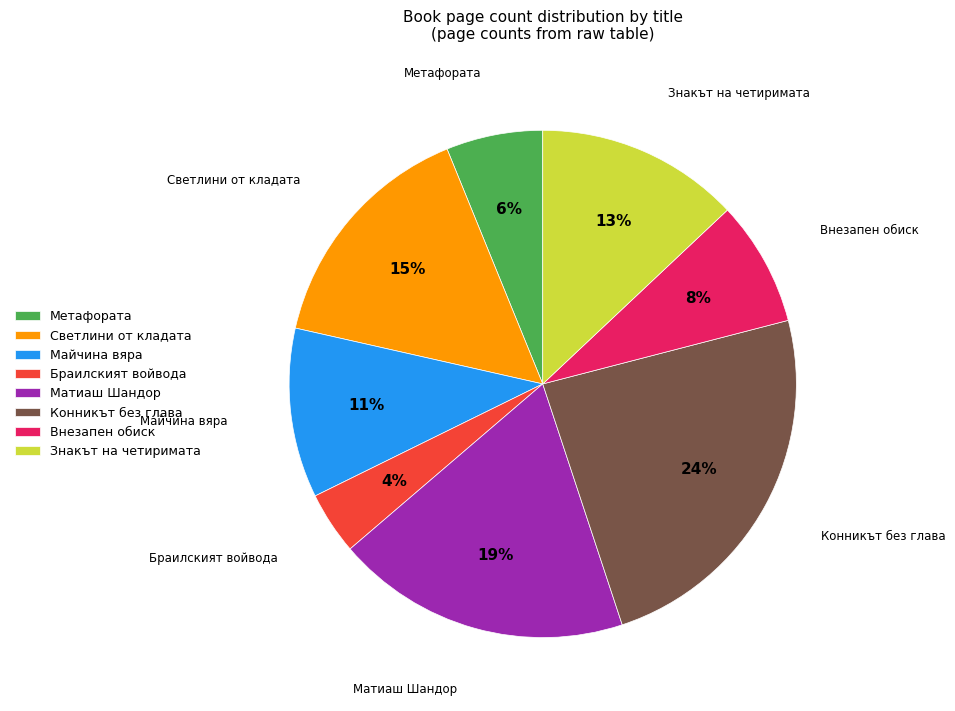

True or false: Конникът без глава accounts for 24% of the total.

True